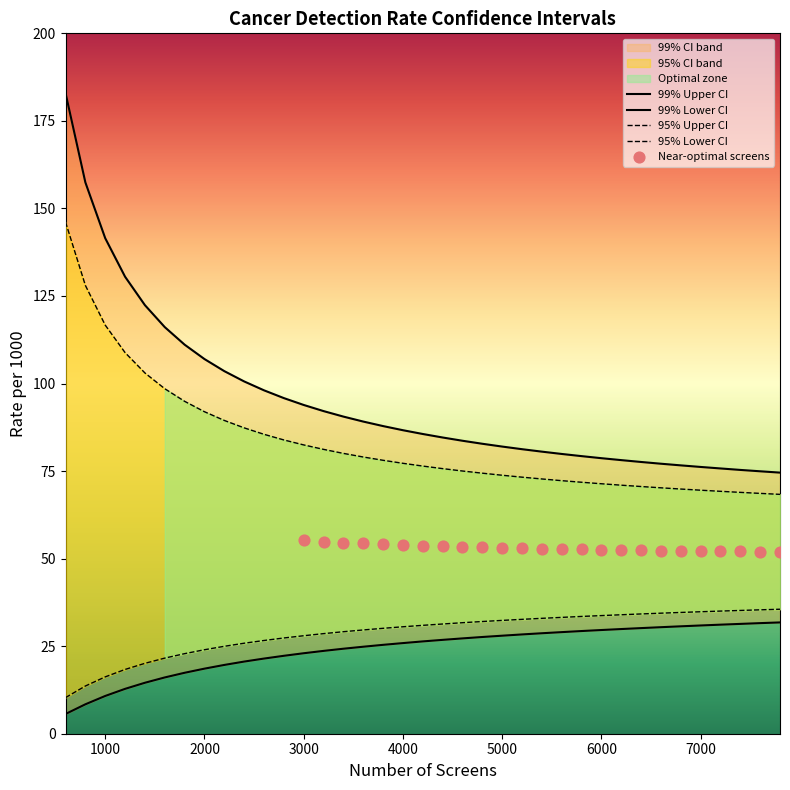

Which series contains the lowest Y value?

99% Lower CI